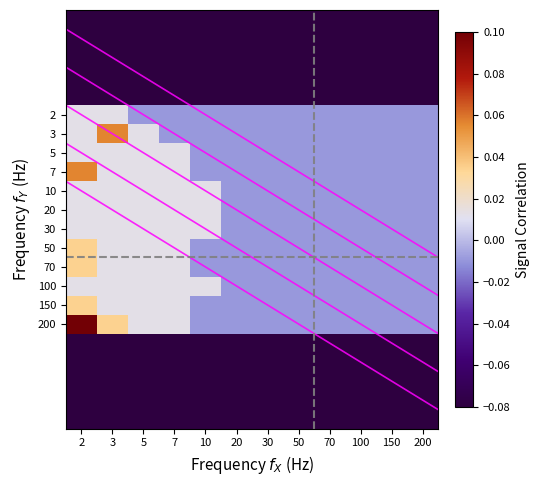

Which series has the largest total across all categories?

200